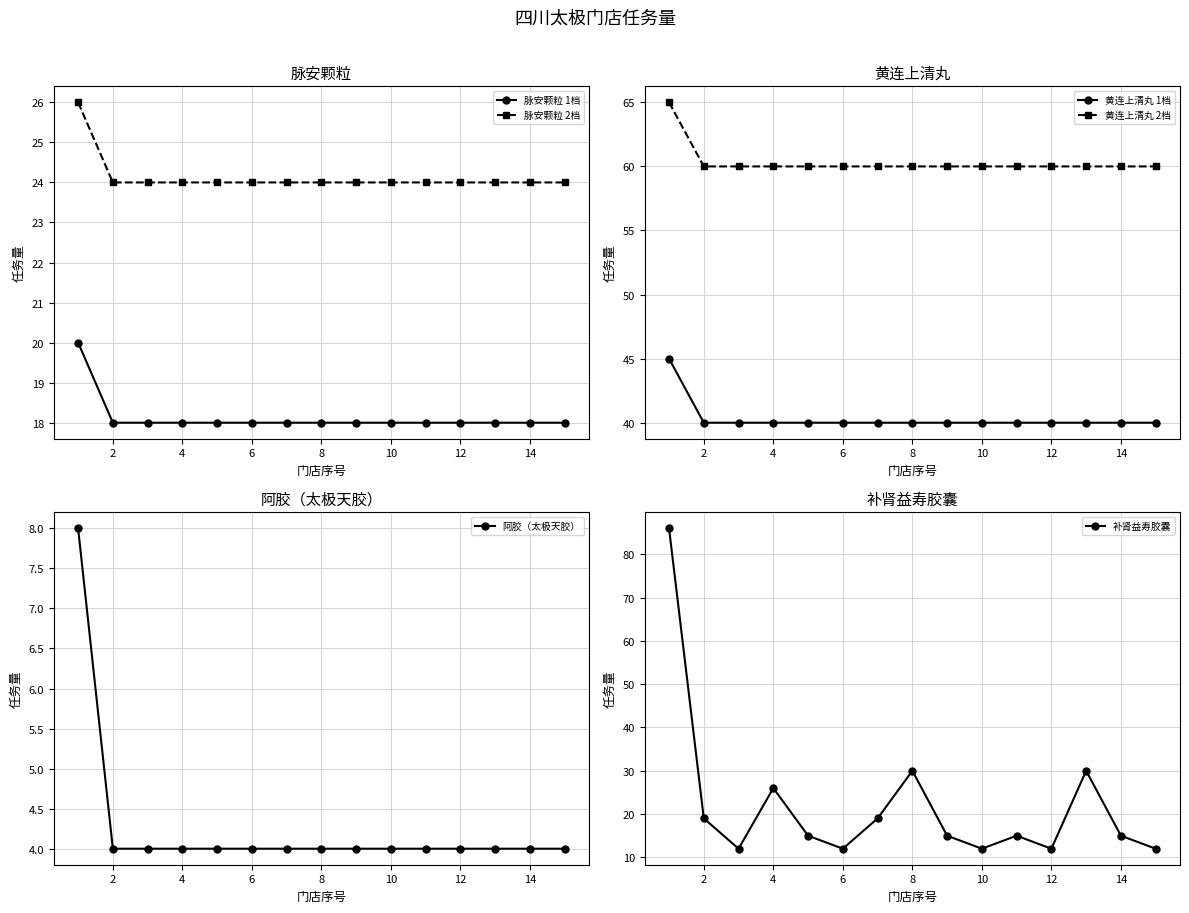

Reading left to right, what are all the values shown in this chart?

脉安颗粒 1档: 20	18	18	18	18	18	18	18	18	18	18	18	18	18	18
脉安颗粒 2档: 26	24	24	24	24	24	24	24	24	24	24	24	24	24	24
黄连上清丸 1档: 45	40	40	40	40	40	40	40	40	40	40	40	40	40	40
黄连上清丸 2档: 65	60	60	60	60	60	60	60	60	60	60	60	60	60	60
阿胶（太极天胶）: 8	4	4	4	4	4	4	4	4	4	4	4	4	4	4
补肾益寿胶囊: 86	19	12	26	15	12	19	30	15	12	15	12	30	15	12